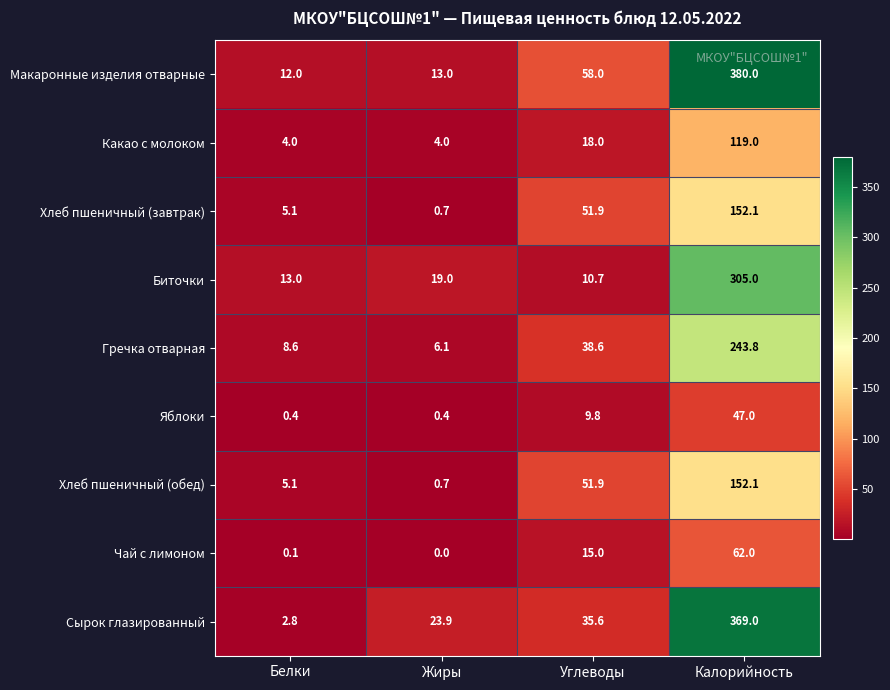

What is the total value across all series at Калорийность?

1830.0